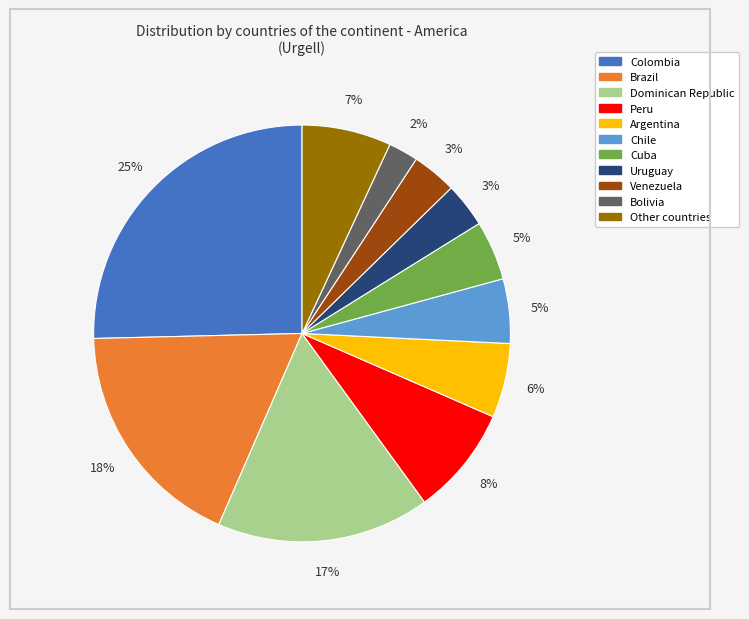

Which has a higher value, Dominican Republic or Chile?

Dominican Republic